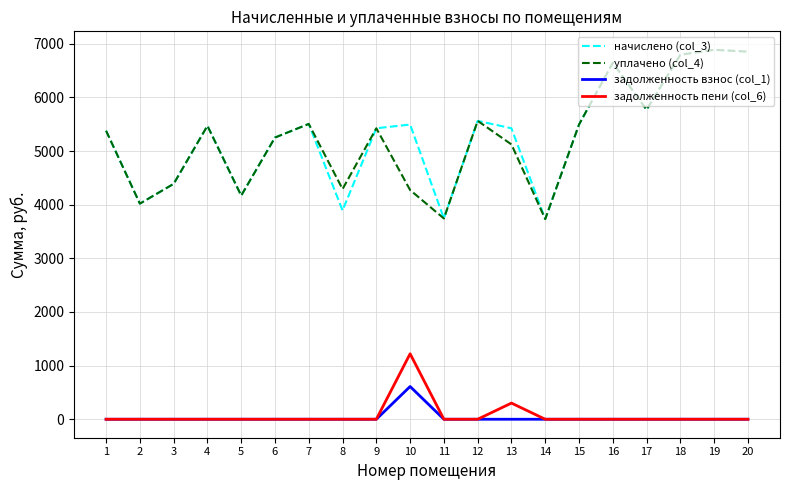

Is the value of начислено (col_3) at 11 greater than the value of задолженность пени (col_6) at 7?

Yes